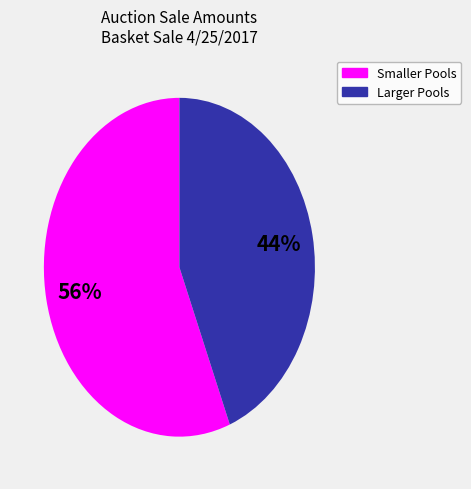

How many segments does this pie chart have?

2